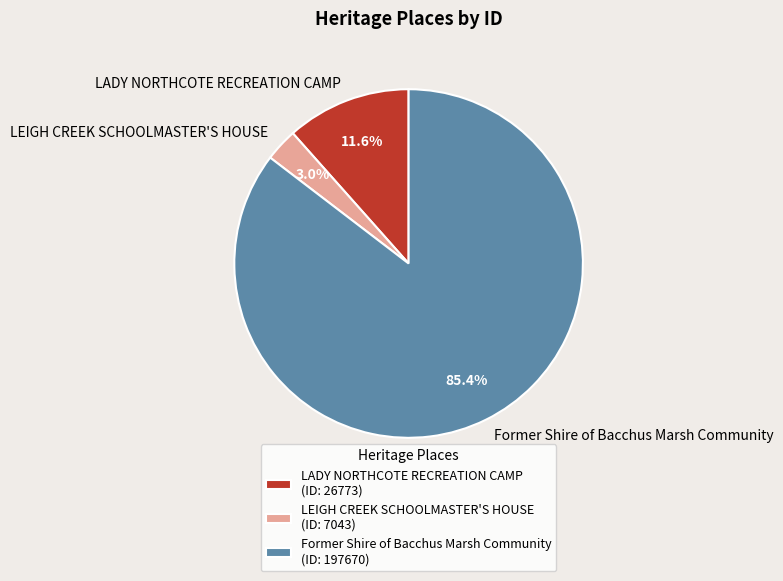

Which has a higher value, LADY NORTHCOTE RECREATION CAMP or Former Shire of Bacchus Marsh Community?

Former Shire of Bacchus Marsh Community